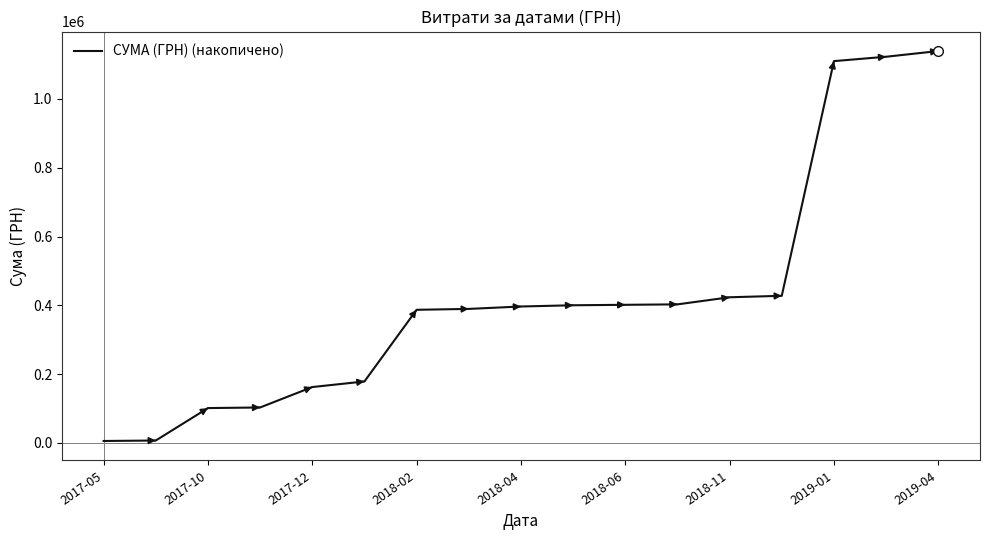

What is the maximum value shown in the chart?

1139443.9